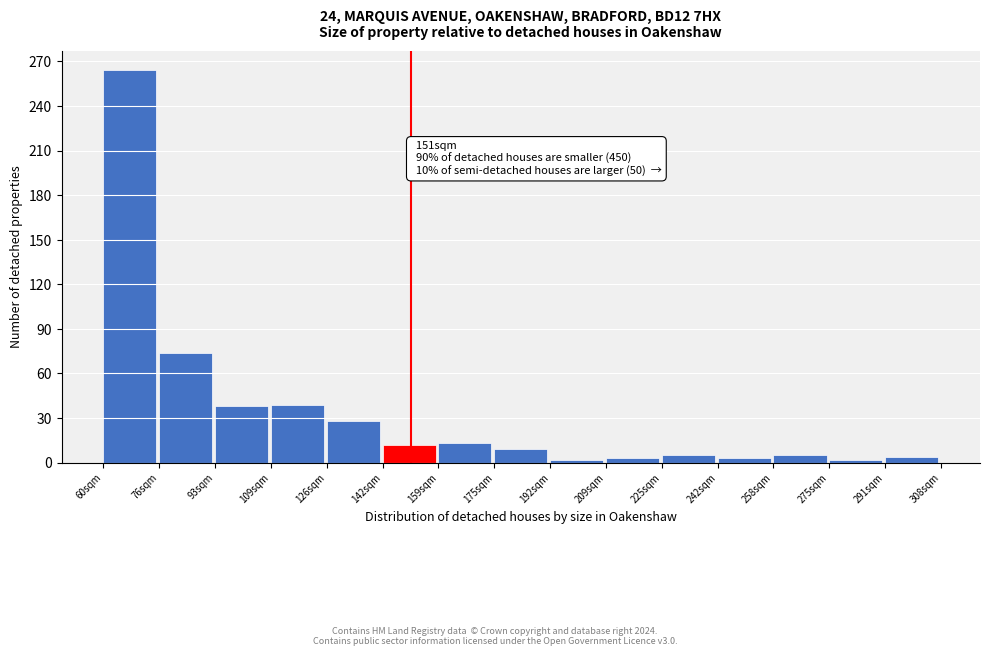

Over which range of the x-axis is the bar tallest?

60 to 76